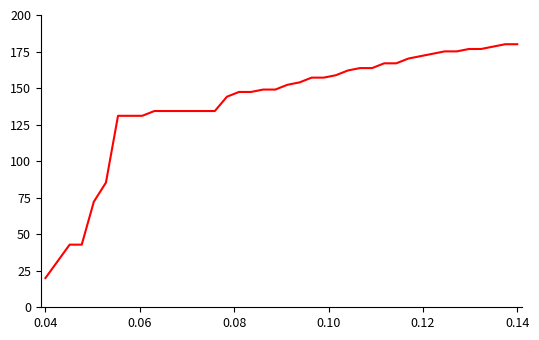

What is the minimum value shown in the chart?

20.0